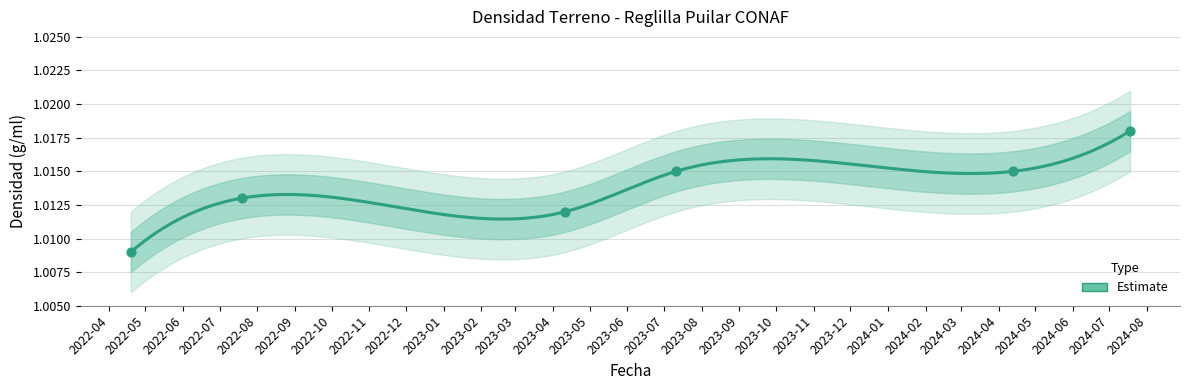

Which has a higher value, 2023-04-11 or 2022-07-19?

2022-07-19